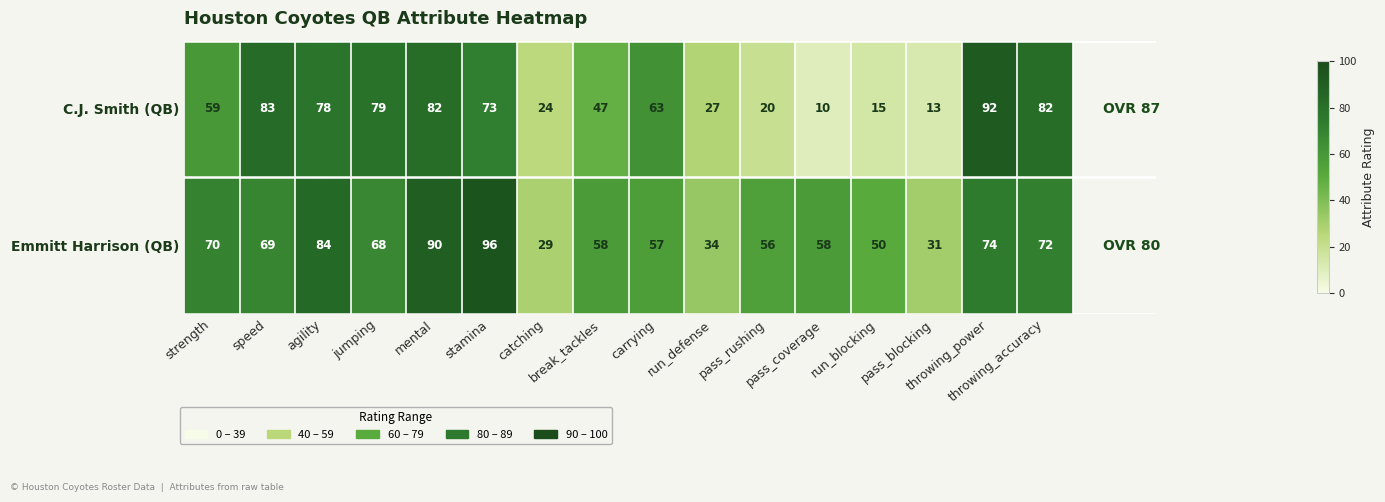

Between carrying and pass_rushing, which series saw the biggest shift?

C.J. Smith (QB)